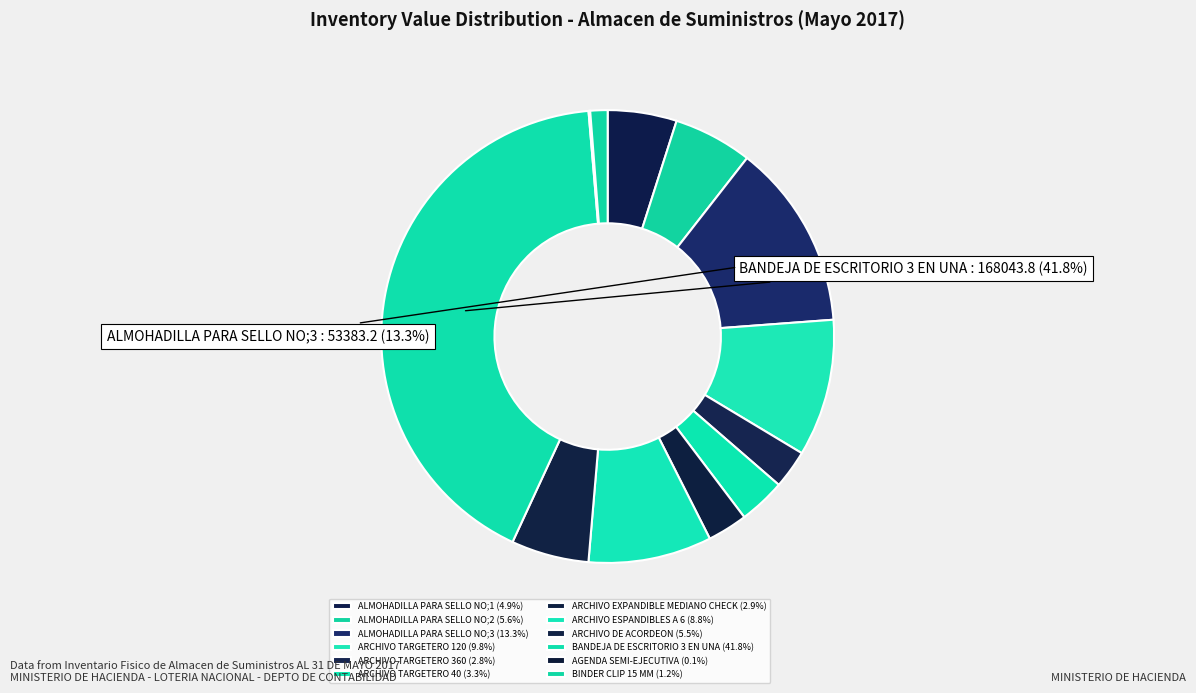

To the nearest percent, what is the average slice percentage?

8%